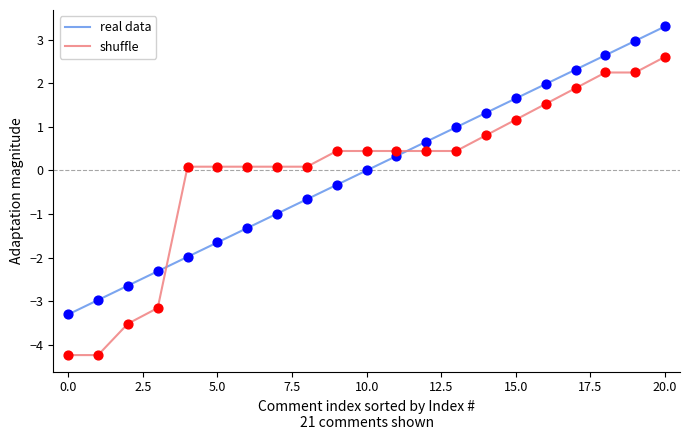

What is the difference between the maximum and minimum values in the real data series?

6.6